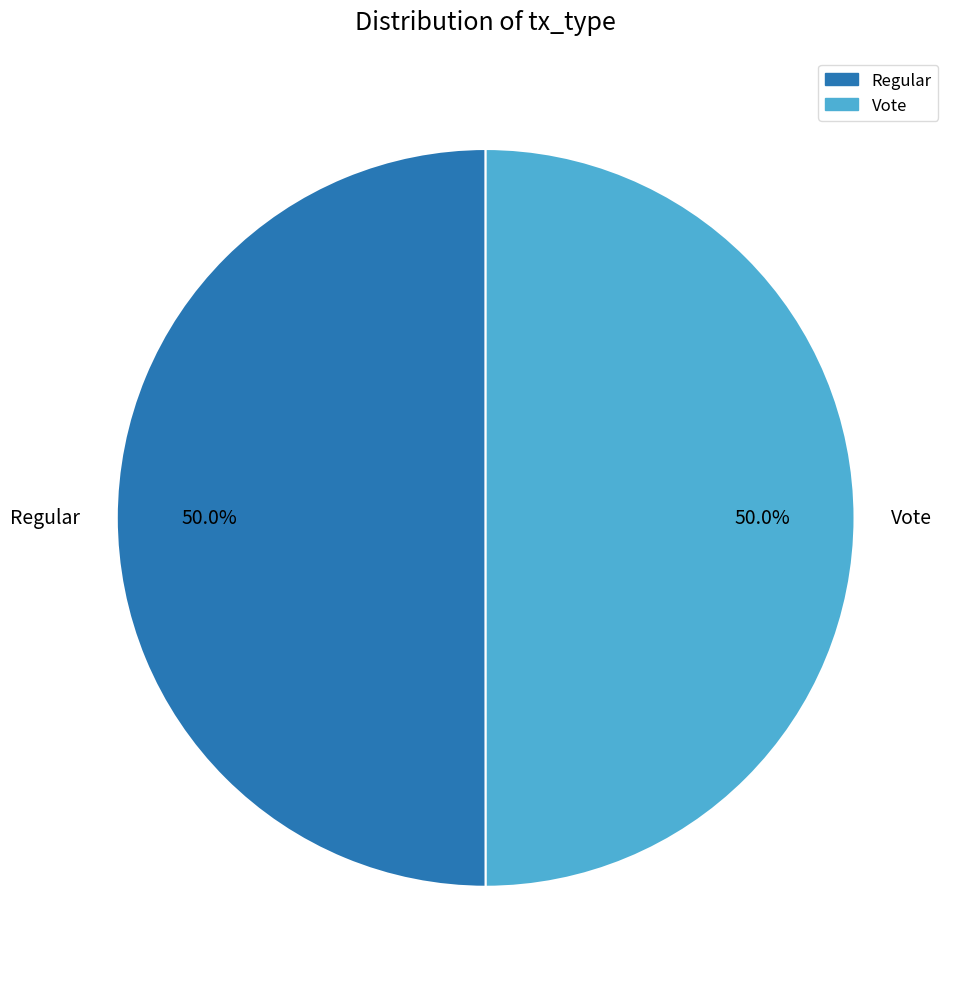

Is the sum of Regular and Vote greater than half?

Yes